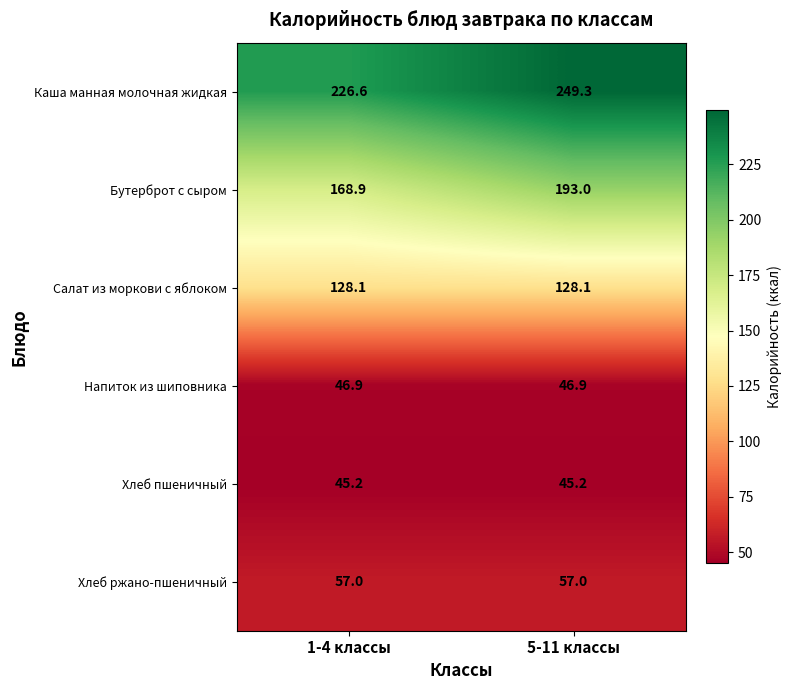

What is the difference between the highest and lowest values at 1-4 классы?

181.4